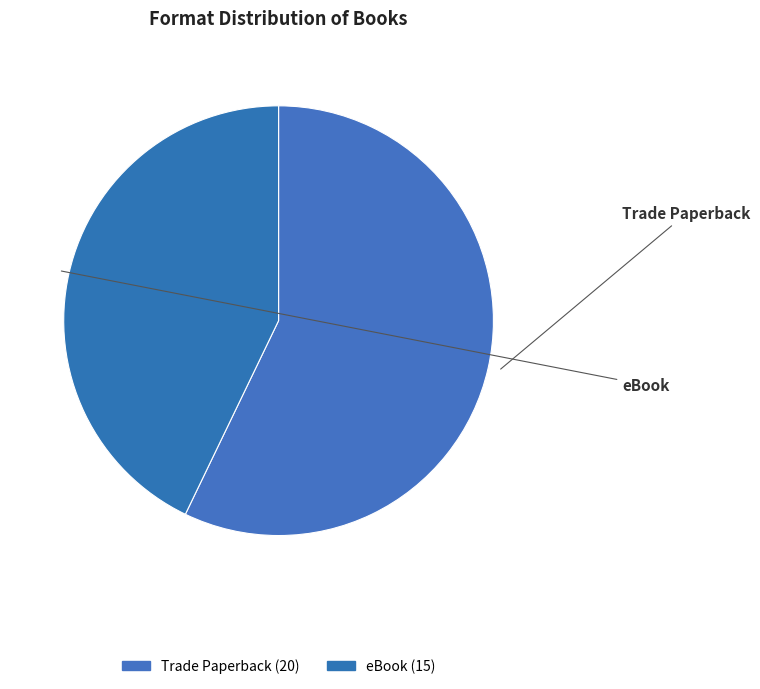

How many segments does this pie chart have?

2